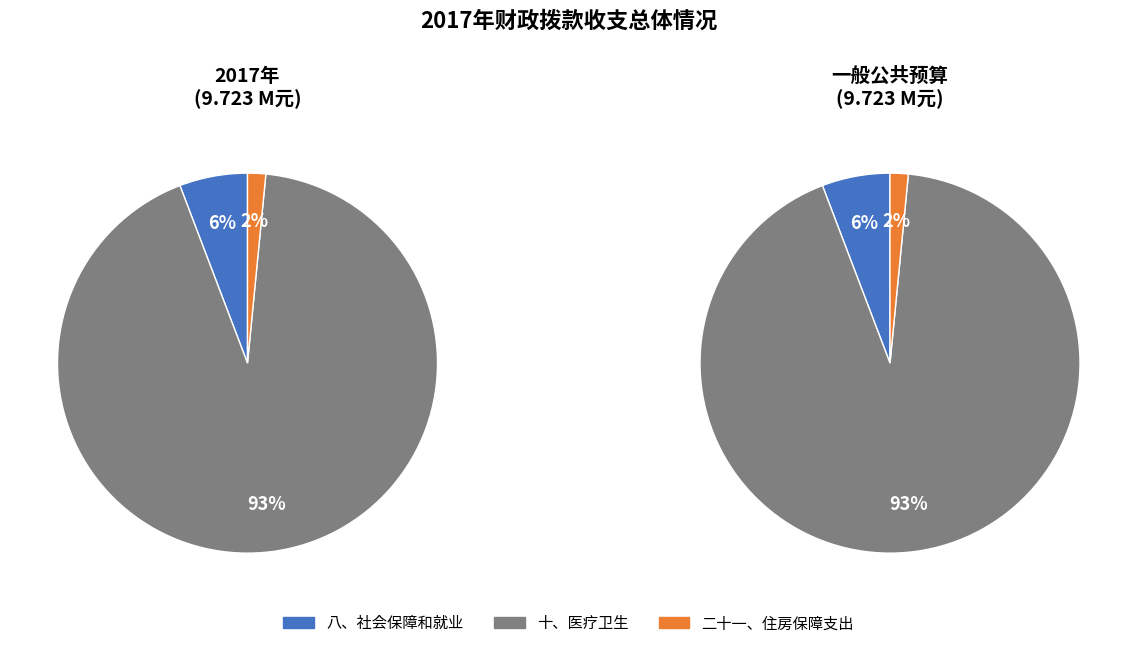

Is there any slice that represents more than half of the pie?

Yes